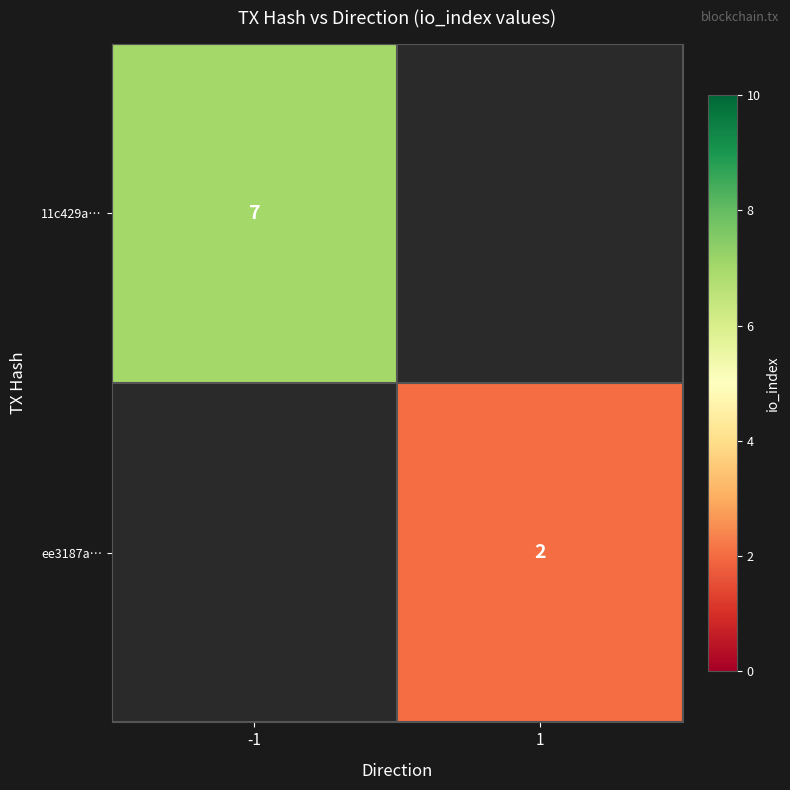

The value of ee3187a… at 1 is 2. True or false?

True